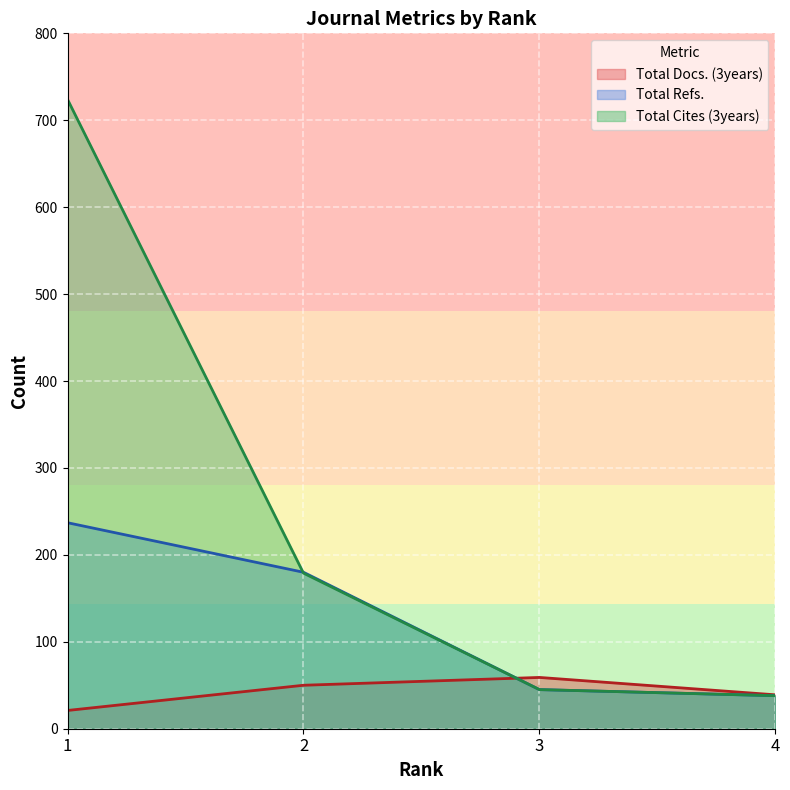

Reading left to right, what are all the values shown in this chart?

Total Docs. (3years): 21	50	59	39
Total Refs.: 237	180	45	38
Total Cites (3years): 724	179	45	38